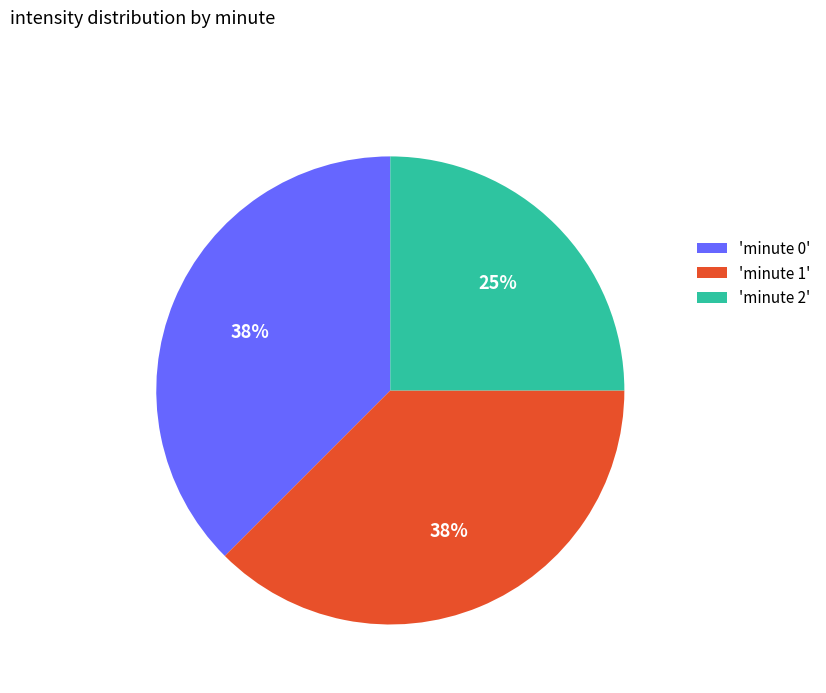

Combined, do 'minute 1' and 'minute 0' account for over 50%?

Yes